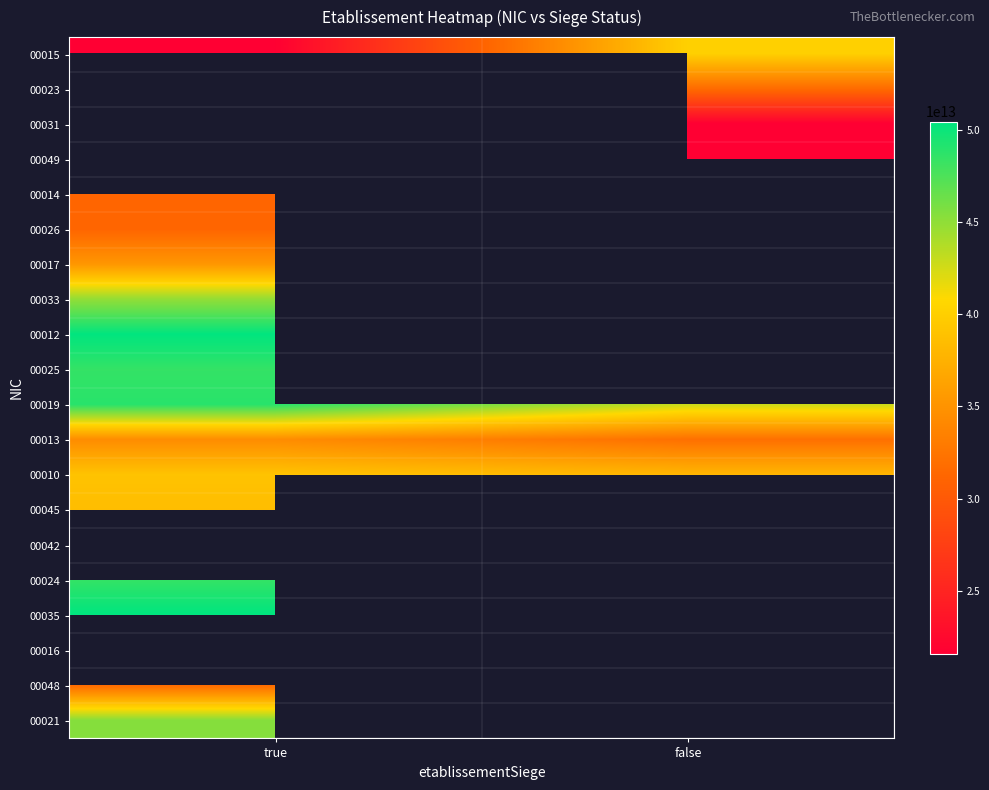

What is the greatest value displayed?

50453028800035.0